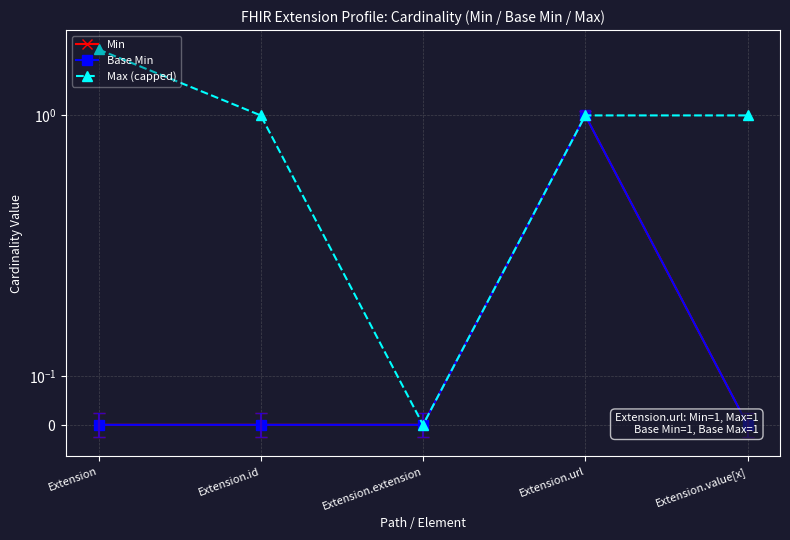

At how many categories does at least one series exceed 1?

1